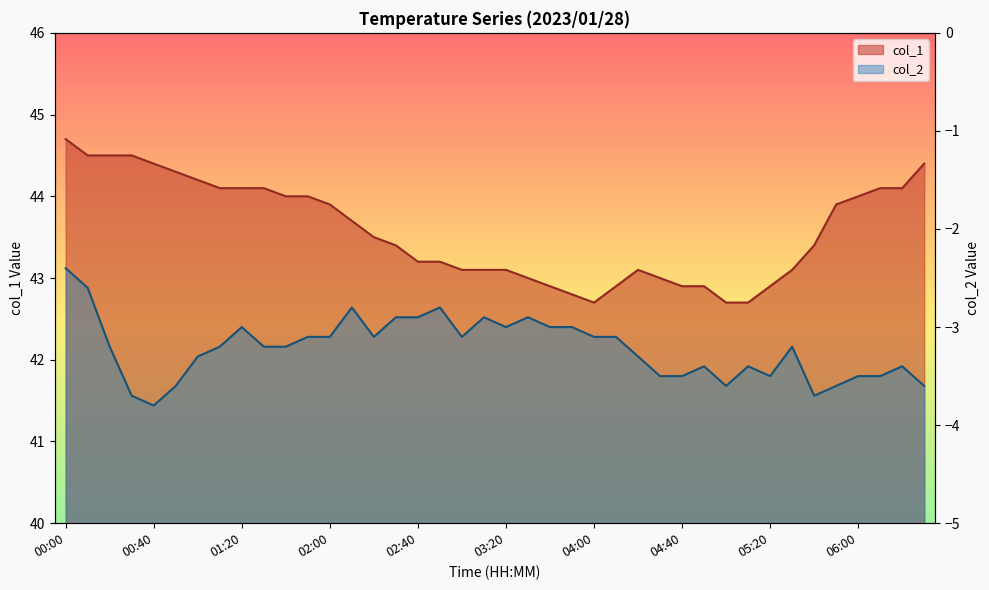

Which series has the largest total across all categories?

col_1